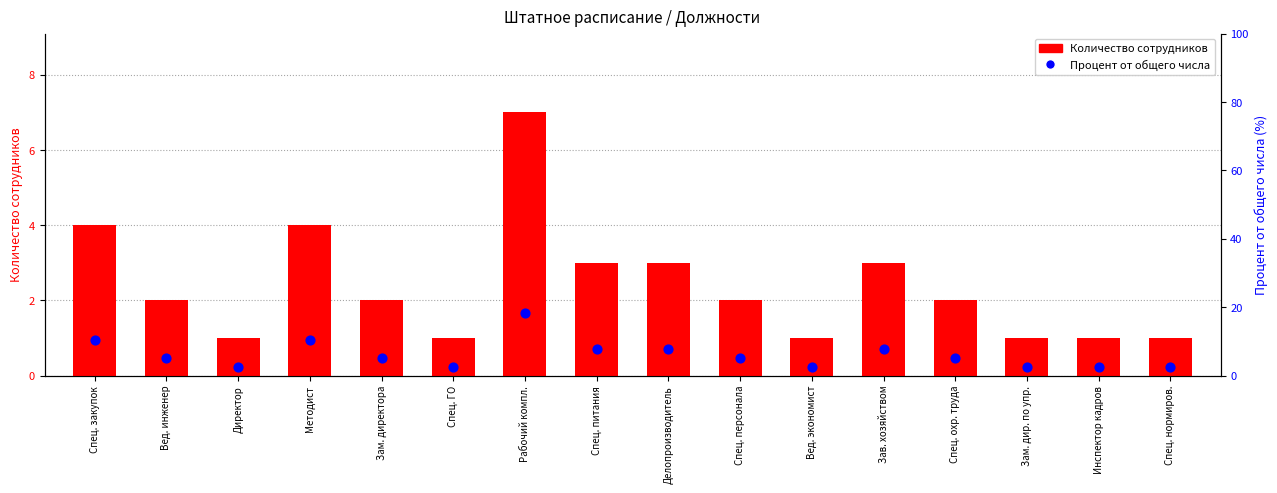

What is the total value across all series at Методист?

14.5